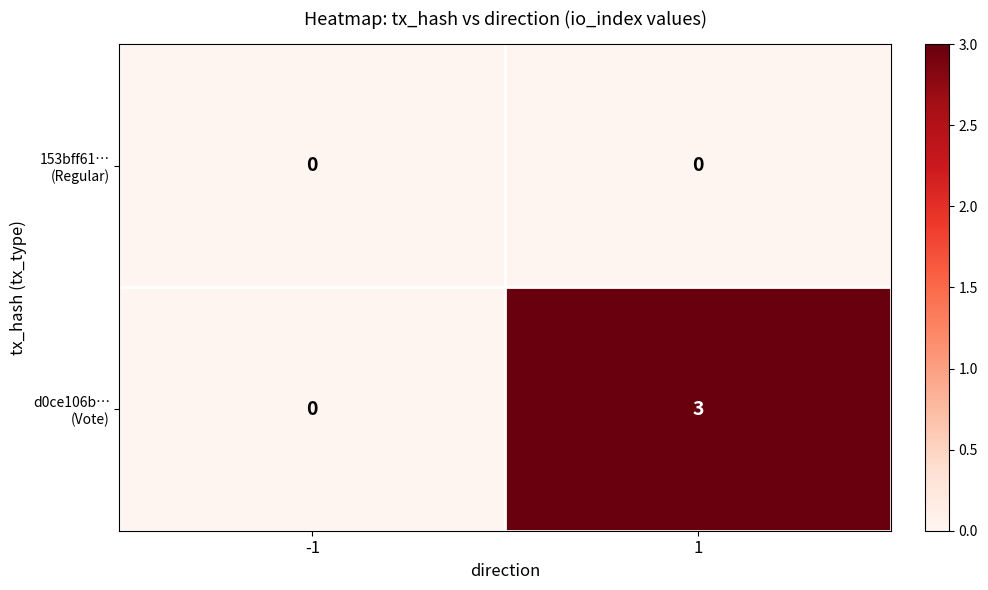

What is the total value across all series at 1?

3